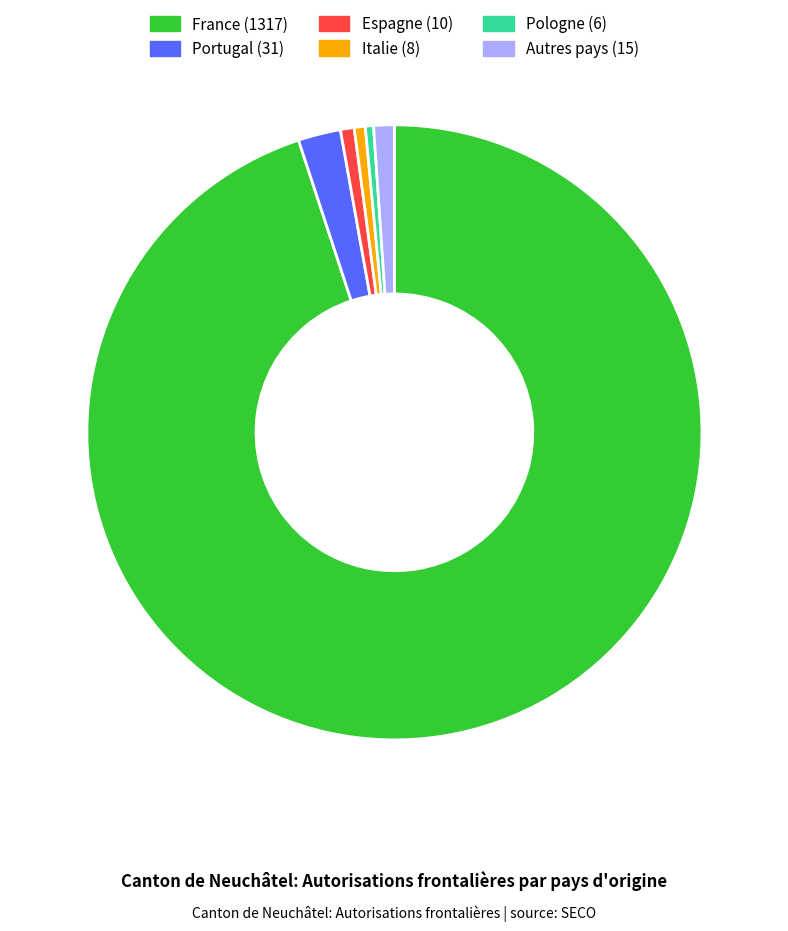

Is there any slice that represents more than half of the pie?

Yes